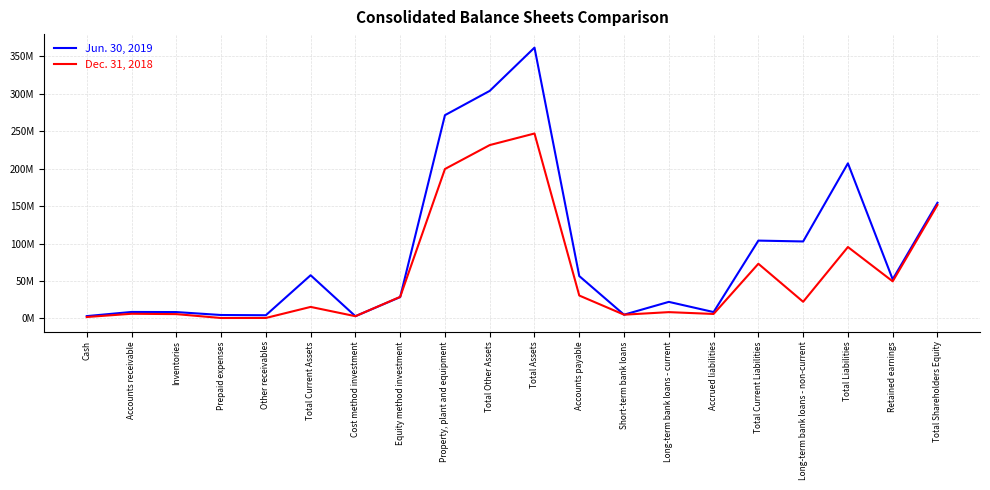

What is the smallest value displayed?

644824